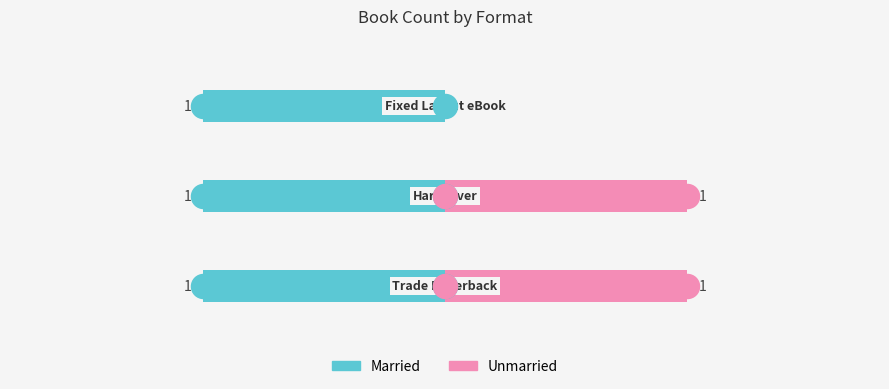

What are all the series names shown in the legend?

Married, Unmarried